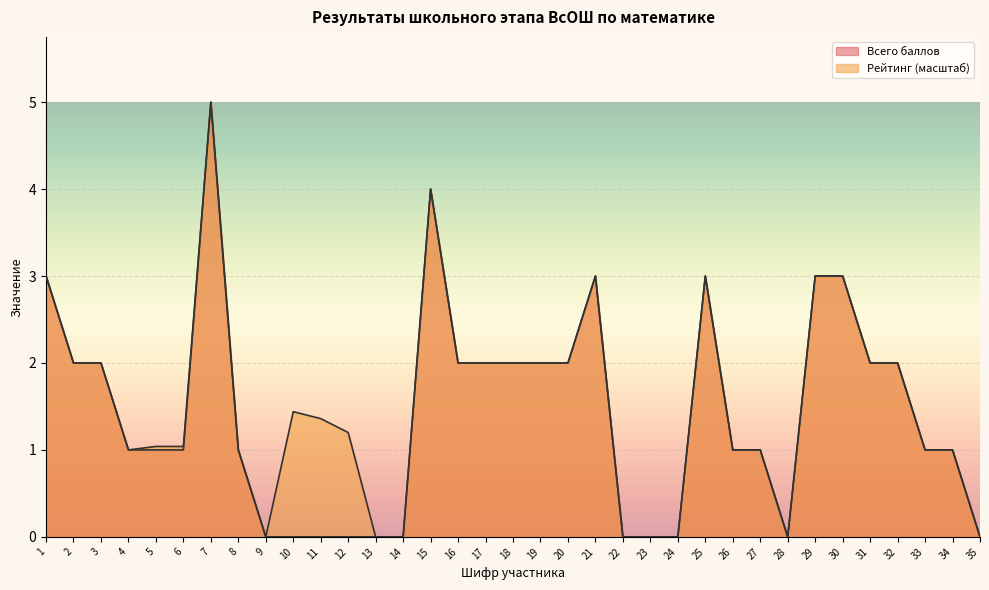

Reading left to right, extract all data points from this chart.

Всего баллов: 3.0	2.0	2.0	1.0	1.0	1.0	5.0	1.0	0.0	0.0	0.0	0.0	0.0	0.0	4.0	2.0	2.0	2.0	2.0	2.0	3.0	0.0	0.0	0.0	3.0	1.0	1.0	0.0	3.0	3.0	2.0	2.0	1.0	1.0	0.0
Рейтинг: 3.0	2.0	2.0	1.0	1.0	1.0	5.0	1.0	0.0	1.4	1.4	1.2	0.0	0.0	4.0	2.0	2.0	2.0	2.0	2.0	3.0	0.0	0.0	0.0	3.0	1.0	1.0	0.0	3.0	3.0	2.0	2.0	1.0	1.0	0.0